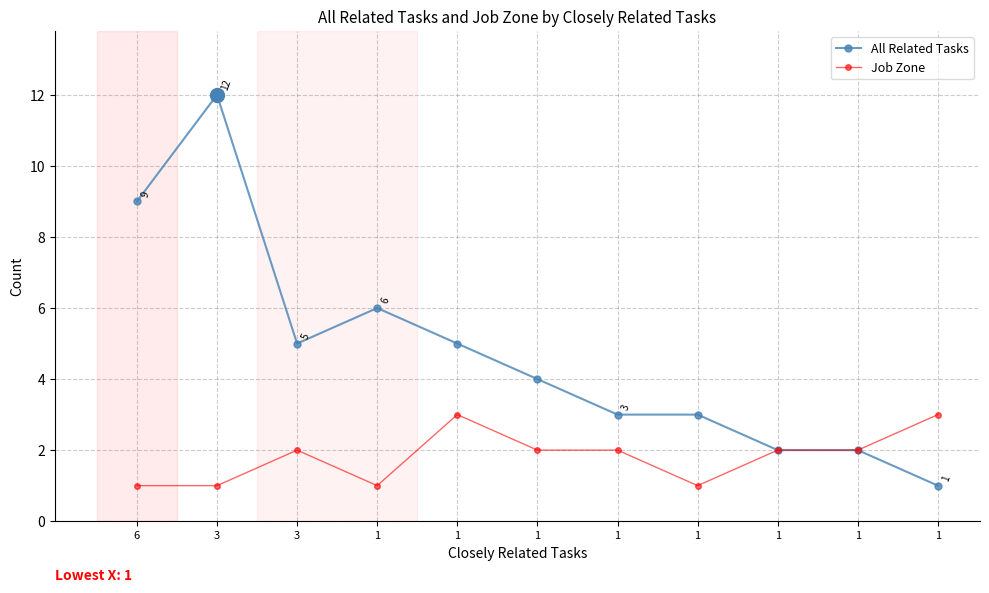

How many series are shown in this chart?

2